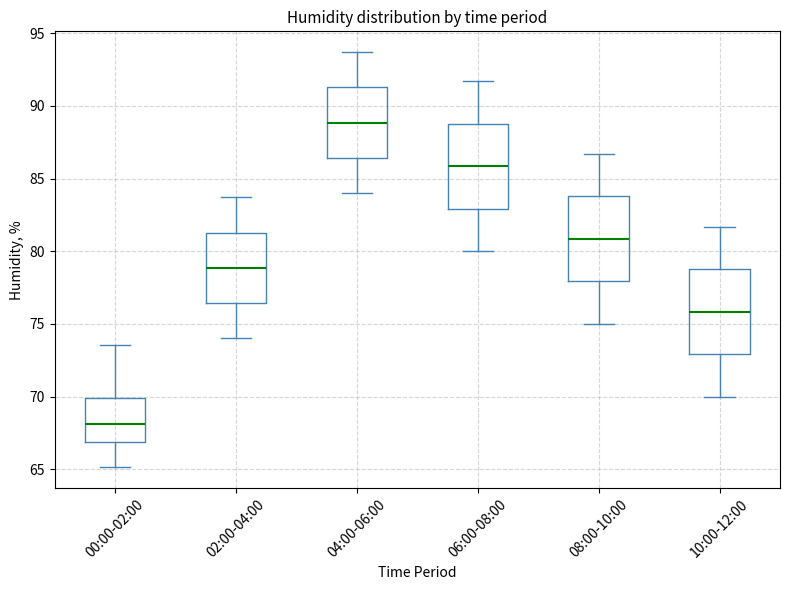

Which box's median line is the lowest?

00:00-02:00